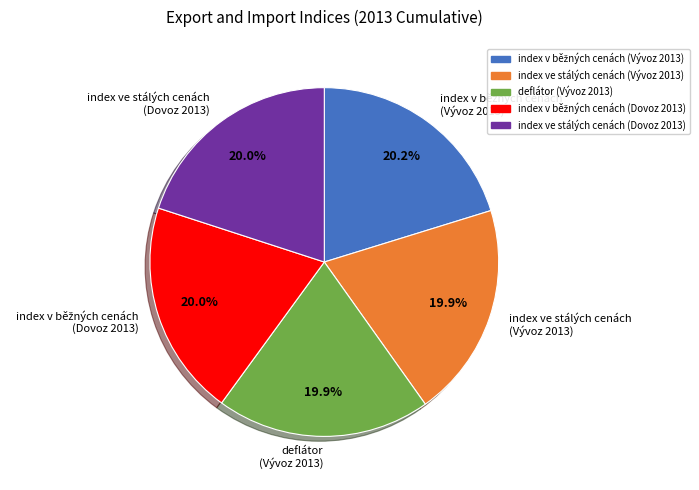

What is the ratio of the value at index ve stálých cenách (Vývoz 2013) to the value at deflátor (Vývoz 2013)?

1.0